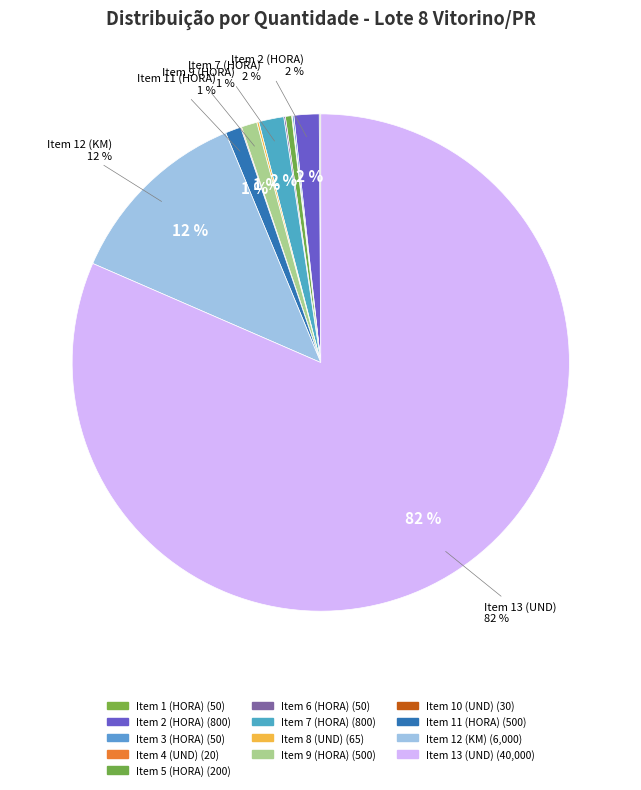

What is the smallest slice in the pie chart?

Item 4 (UND)